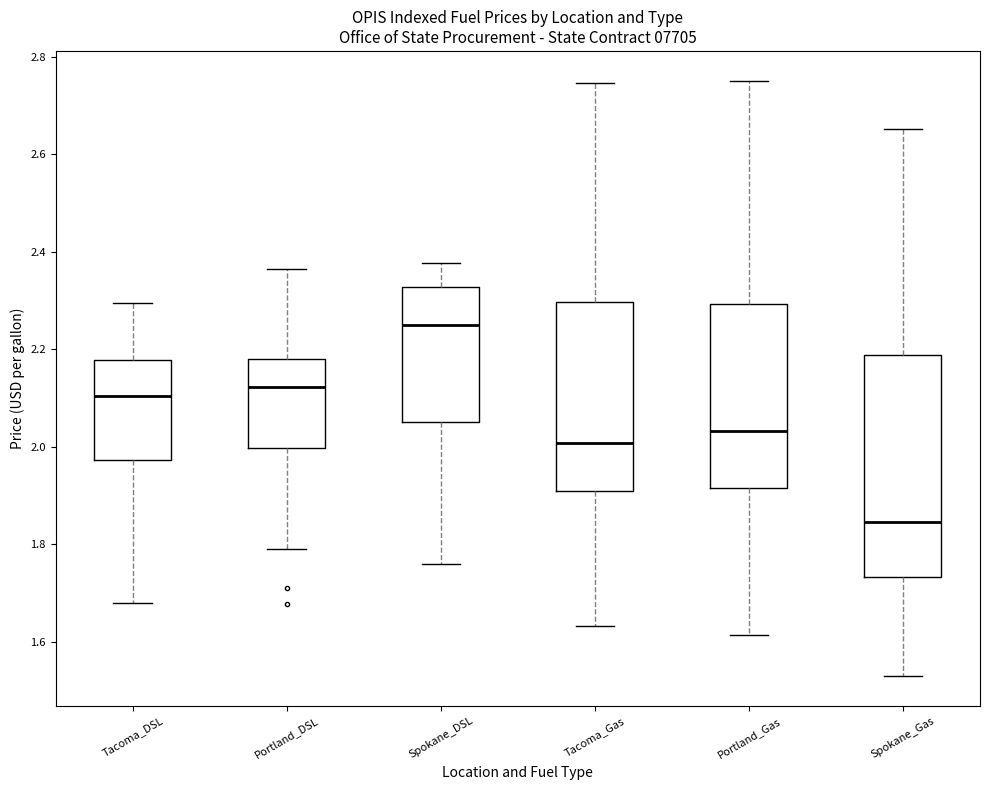

Which box is the tallest, from its lower edge to its upper edge?

Spokane_Gas